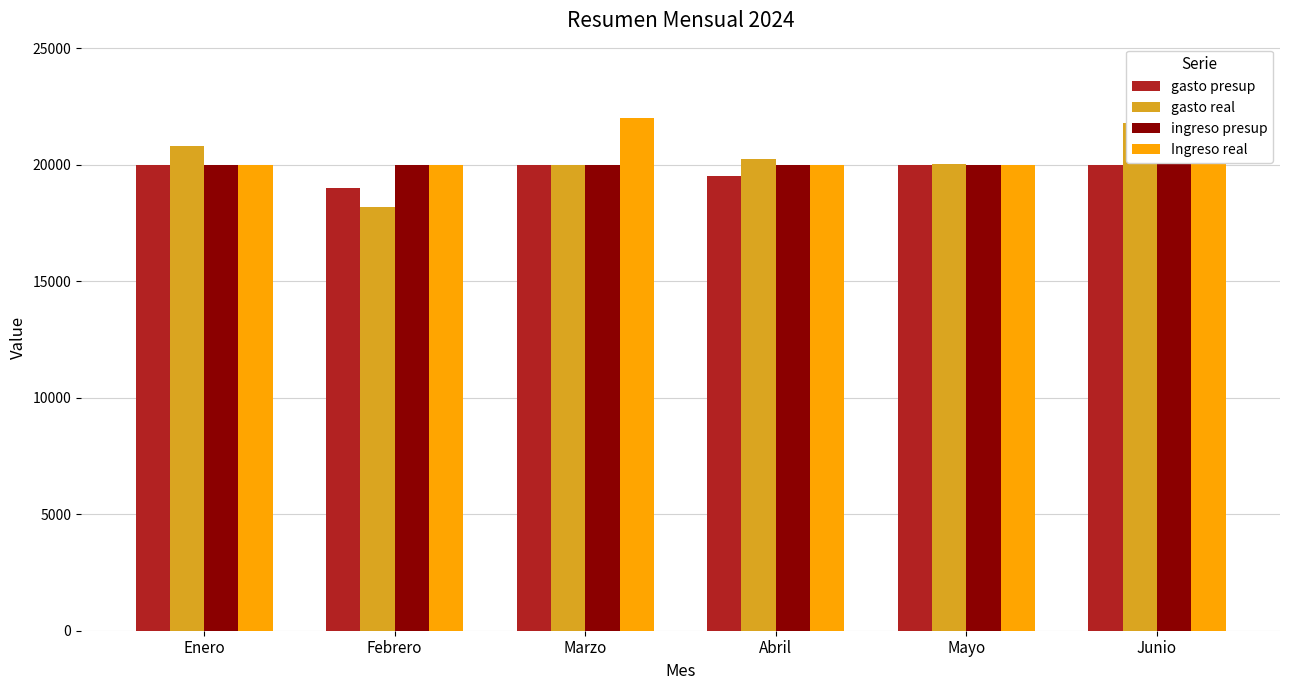

Which category has the lowest value in the Ingreso real series?

Enero